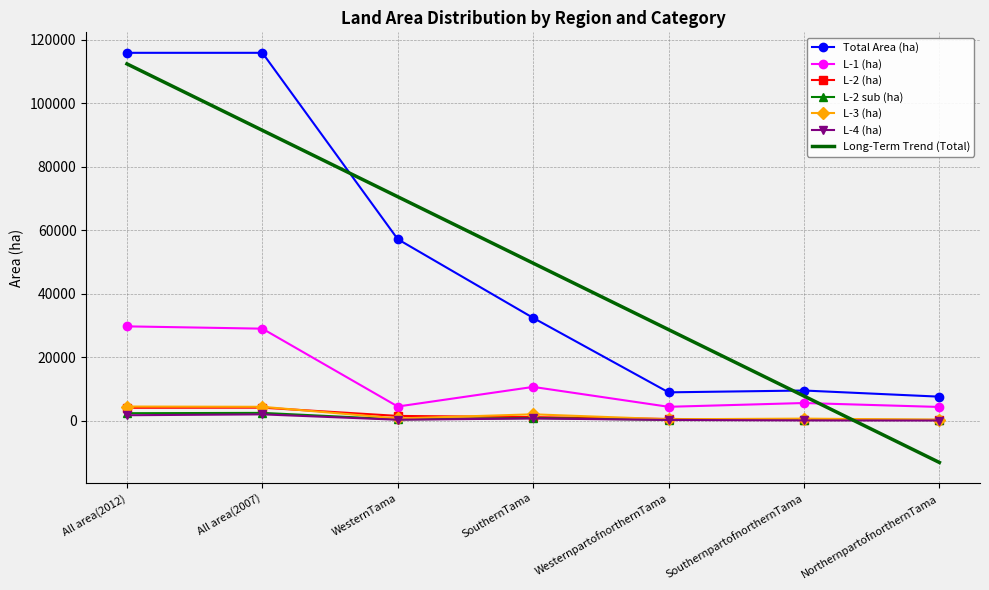

What is the smallest value displayed?

-13078.1